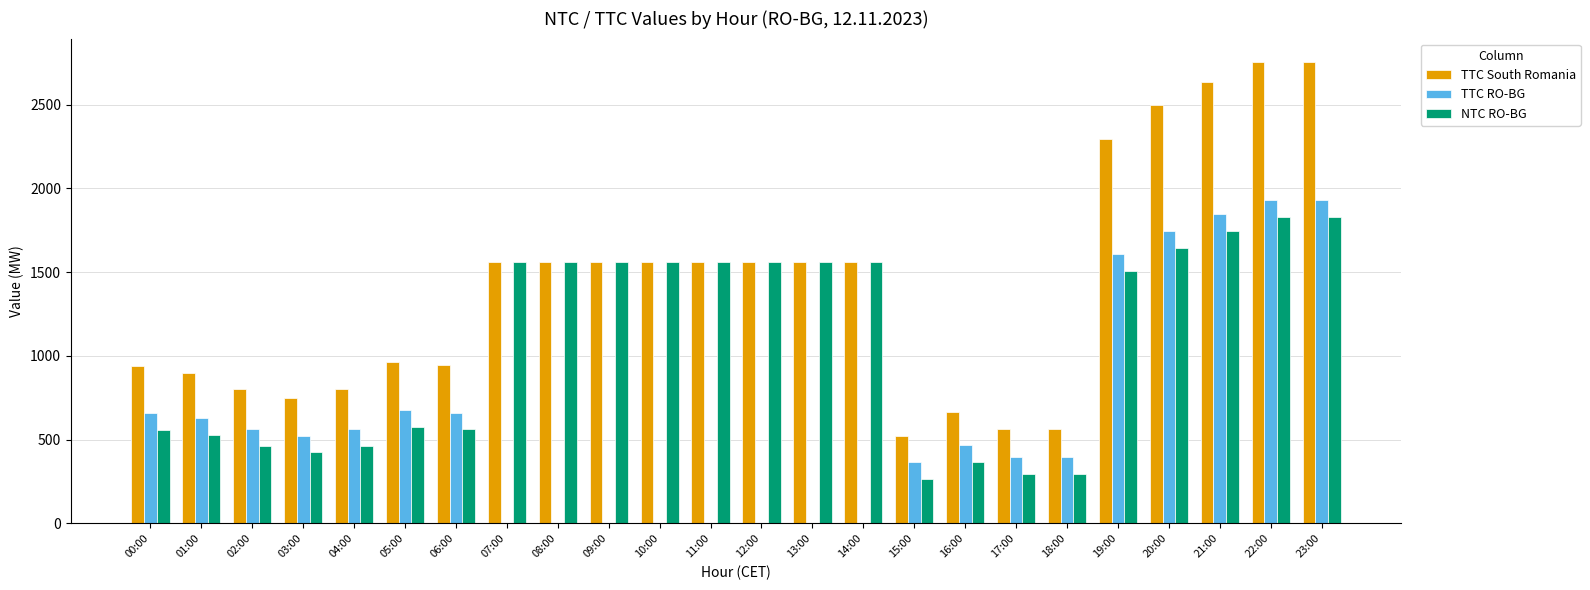

The TTC South Romania series shows 1560 at 08:00. True or false?

True